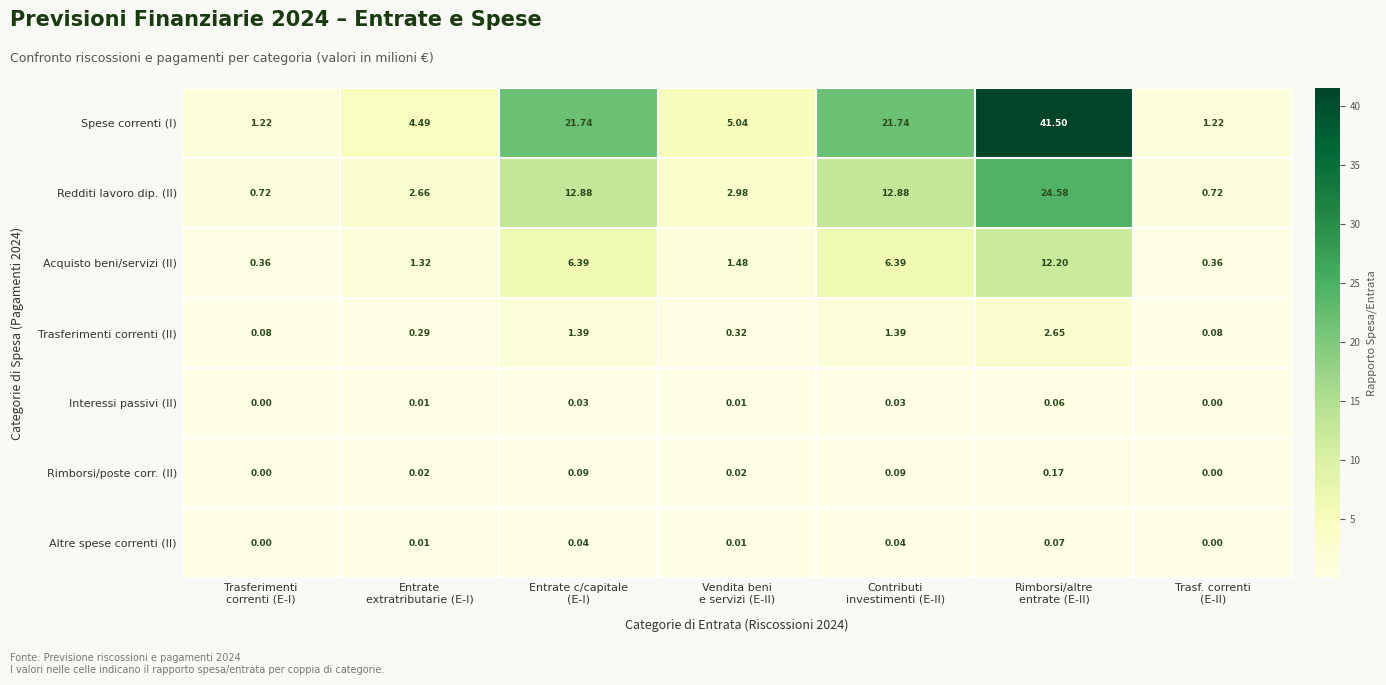

List the series in order of their peak value, highest first.

Spese correnti (I), Redditi lavoro dip. (II), Acquisto beni/servizi (II), Trasferimenti correnti (II), Rimborsi/poste corr. (II), Altre spese correnti (II), Interessi passivi (II)